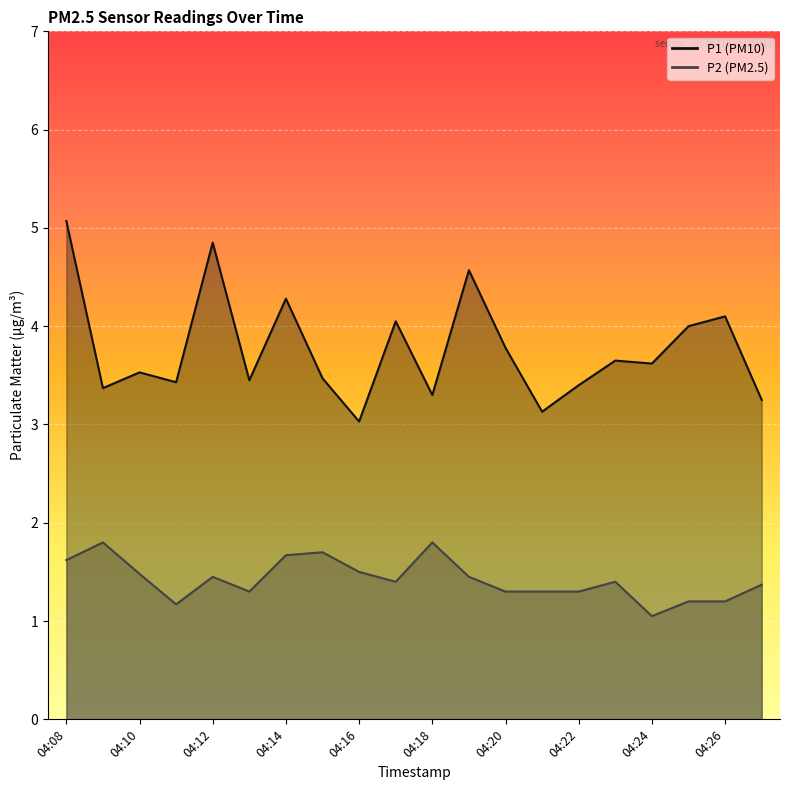

At which category does P2 reach its first local valley?

04:11